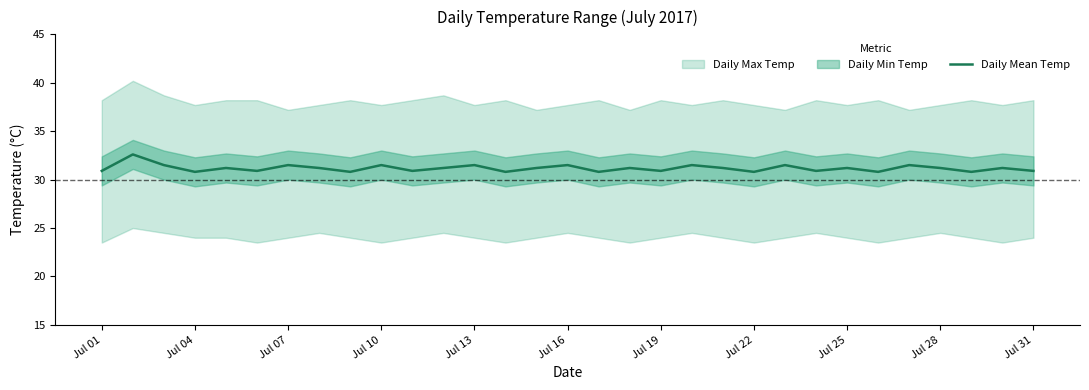

The value of Daily Mean Temp at Jul 25 is 31.2. True or false?

True